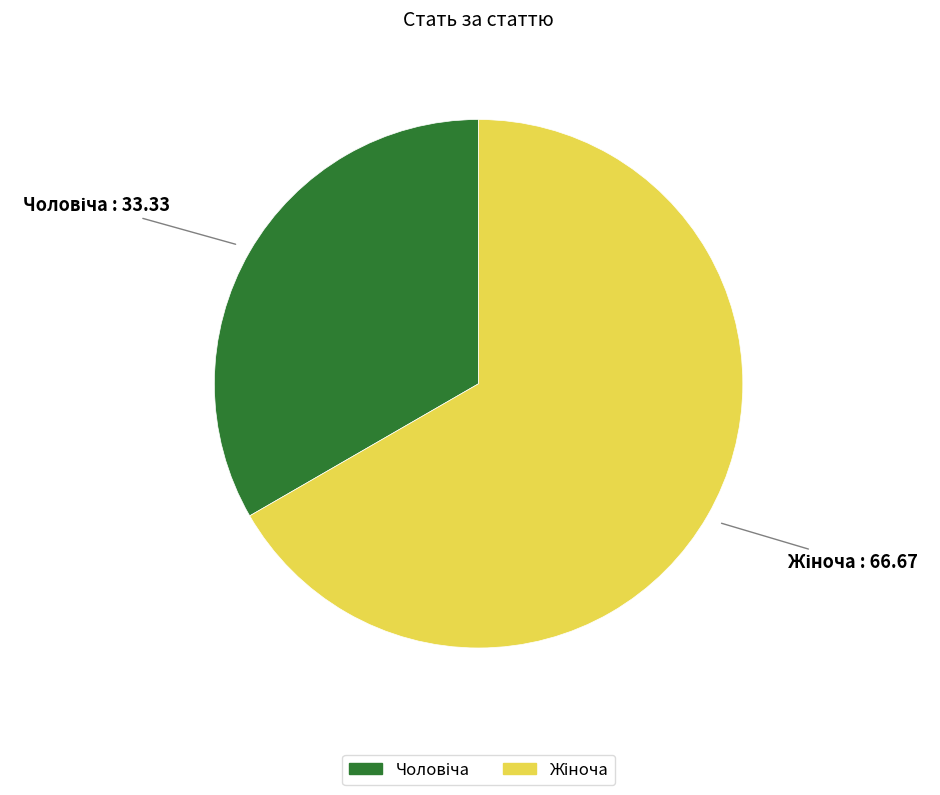

Count the number of slices in the pie.

2